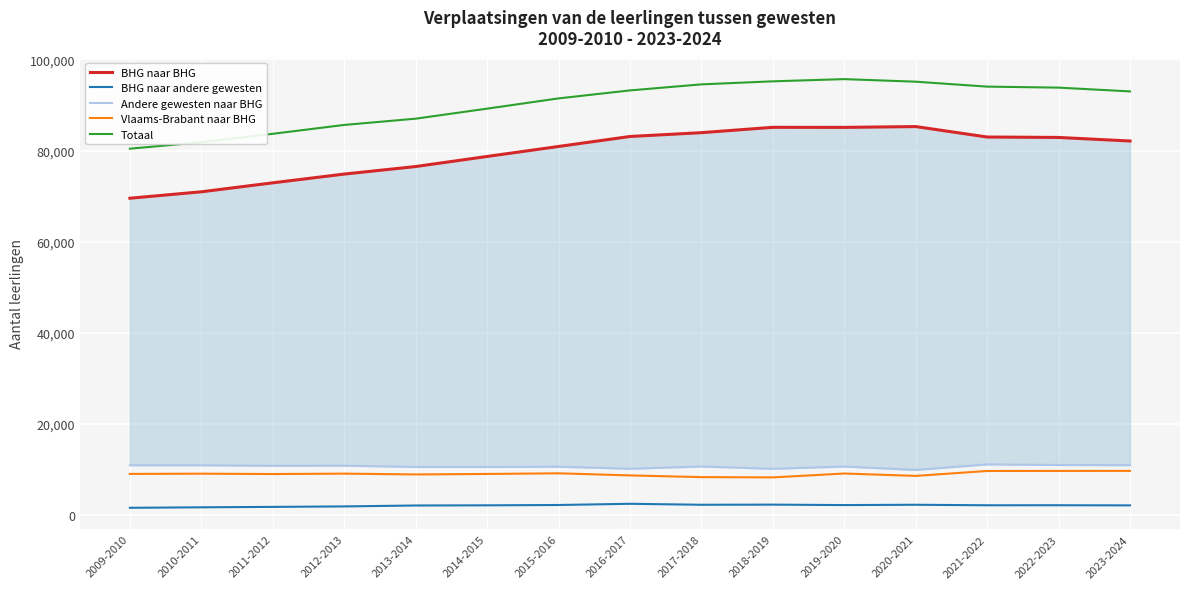

Which series has the largest range (max minus min)?

BHG naar BHG